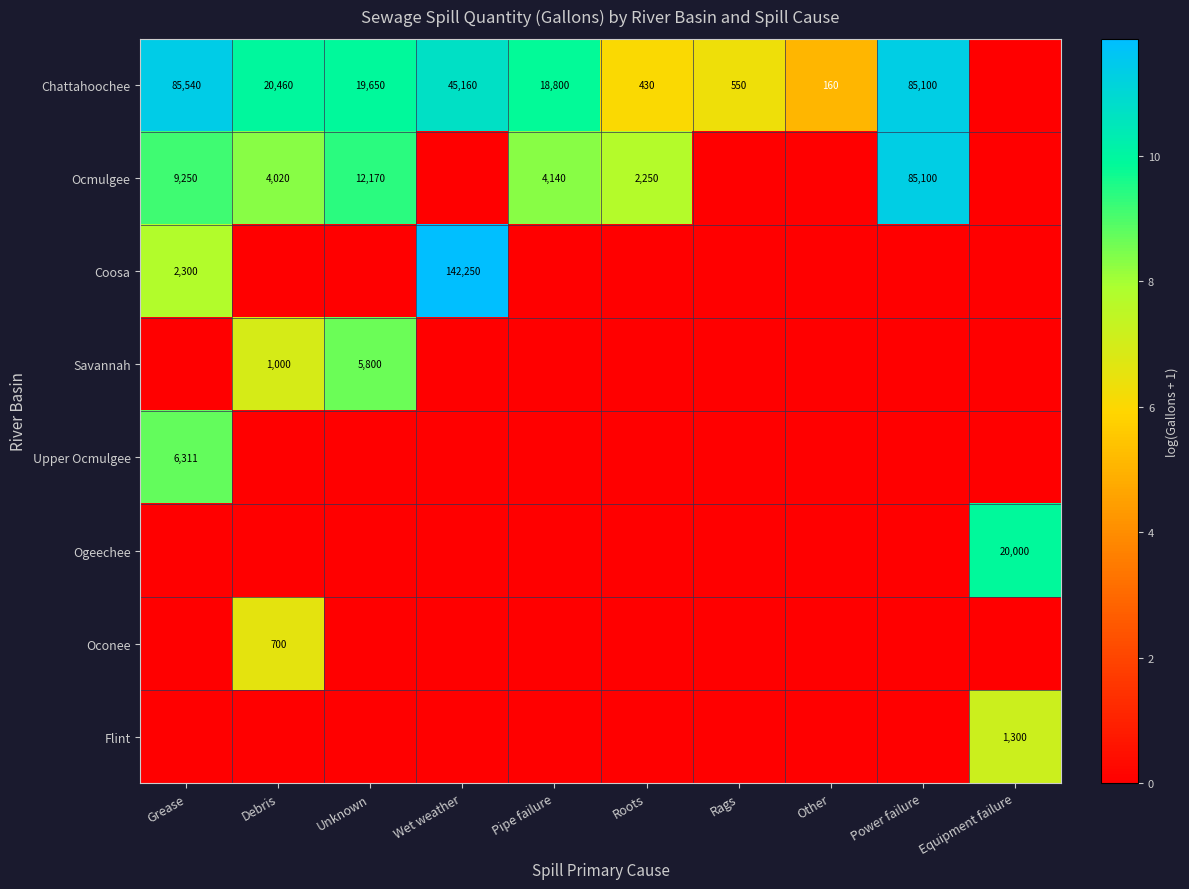

What is the sum of the Ocmulgee values at Unknown and Grease?

21420